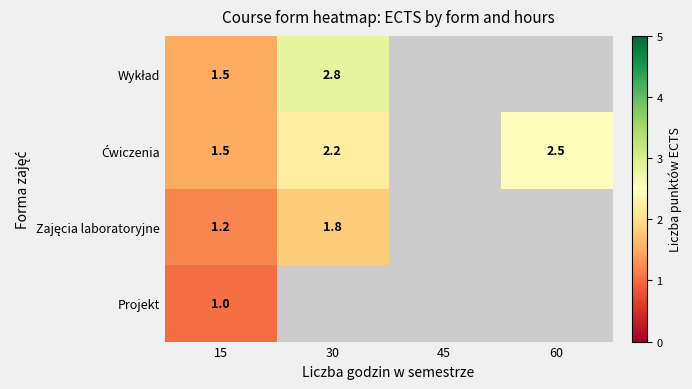

How many data points does each series have?

4